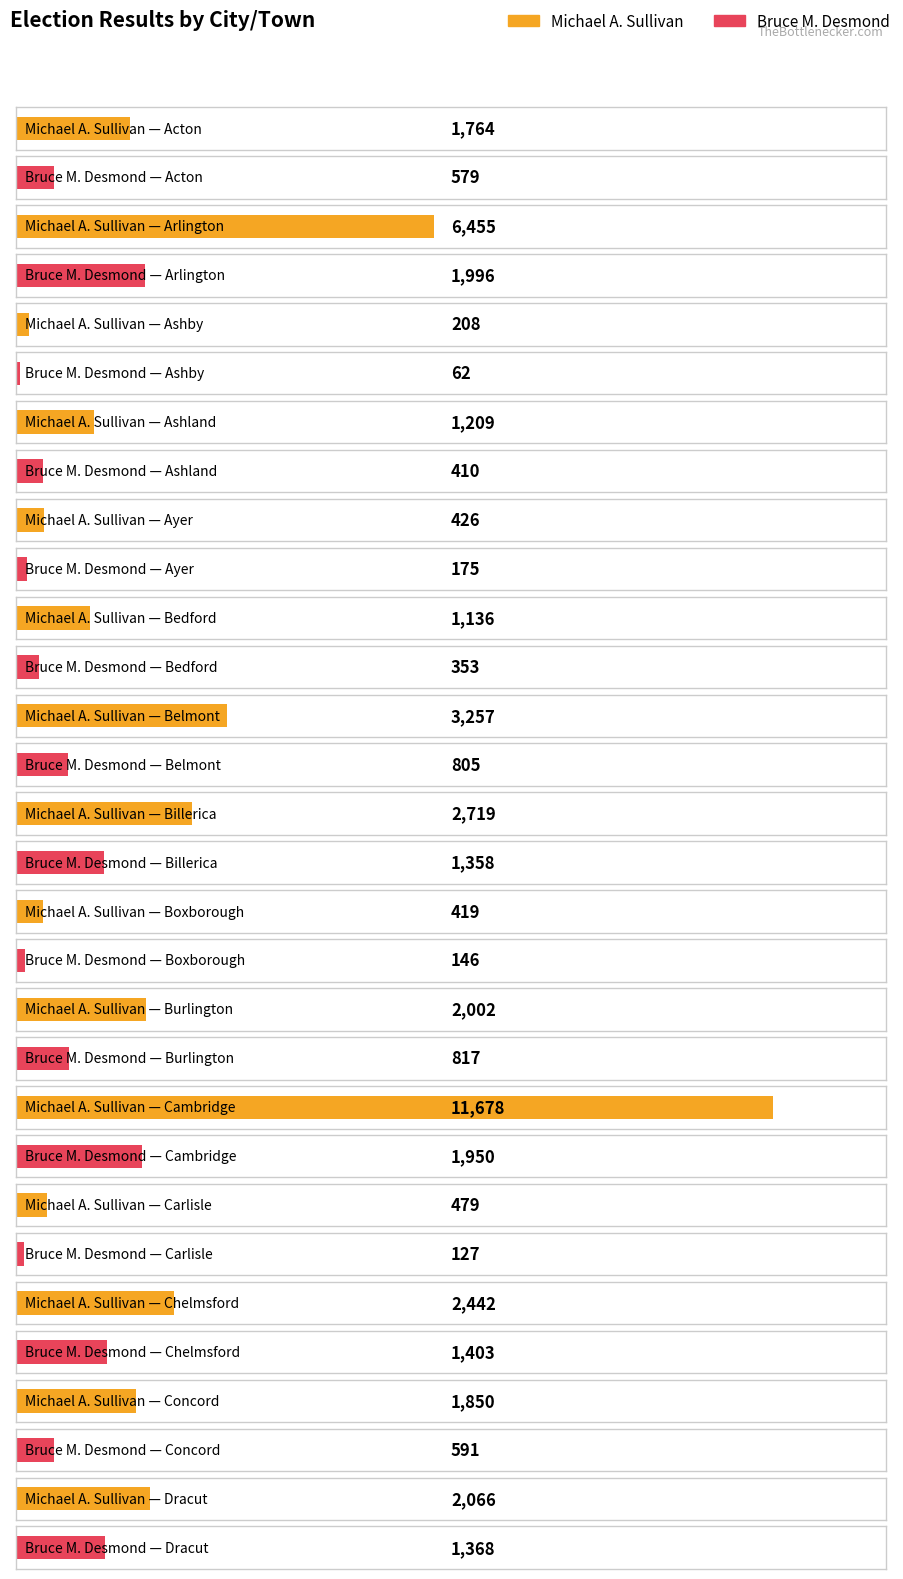

Which label corresponds to the largest value in the chart?

Cambridge